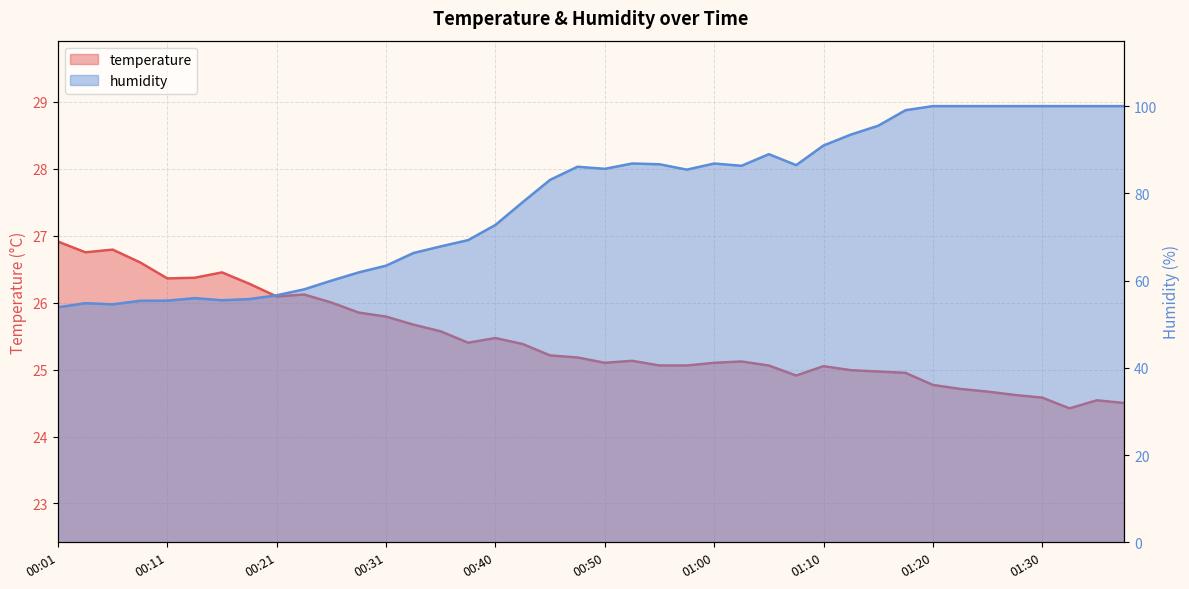

Rank the series by their maximum value, from lowest to highest.

temperature, humidity